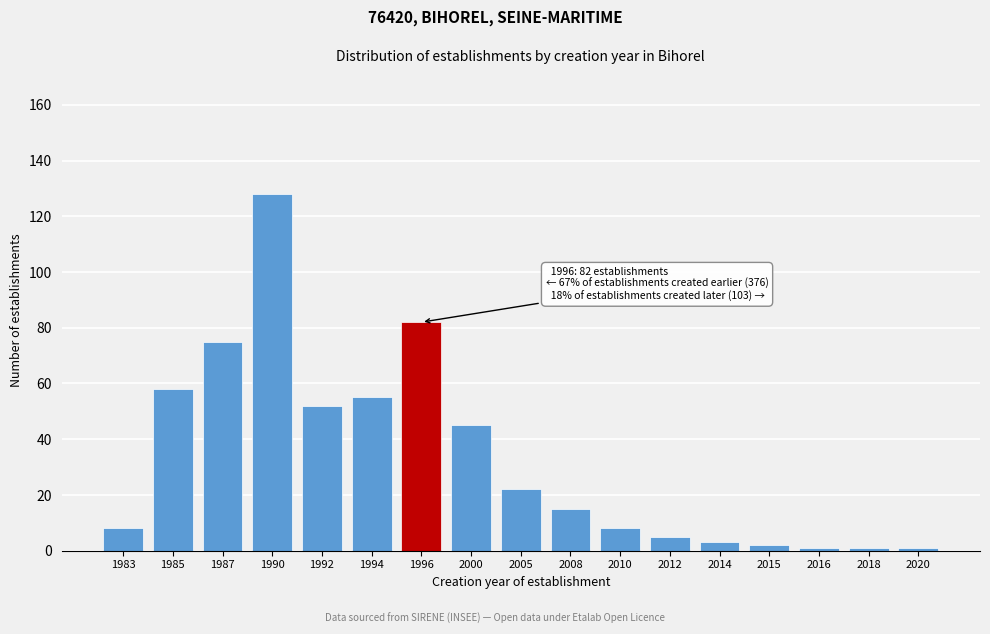

Reading right to left, list all the values displayed in this chart.

1	1	1	2	3	5	8	15	22	45	82	55	52	128	75	58	8